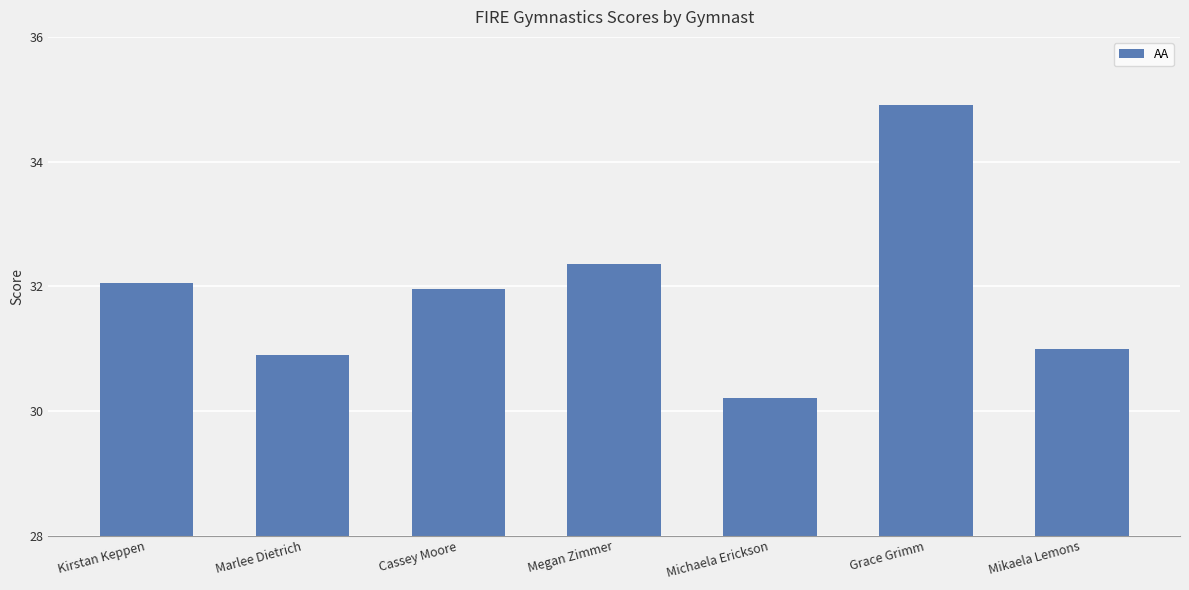

How many data points does each series have?

7